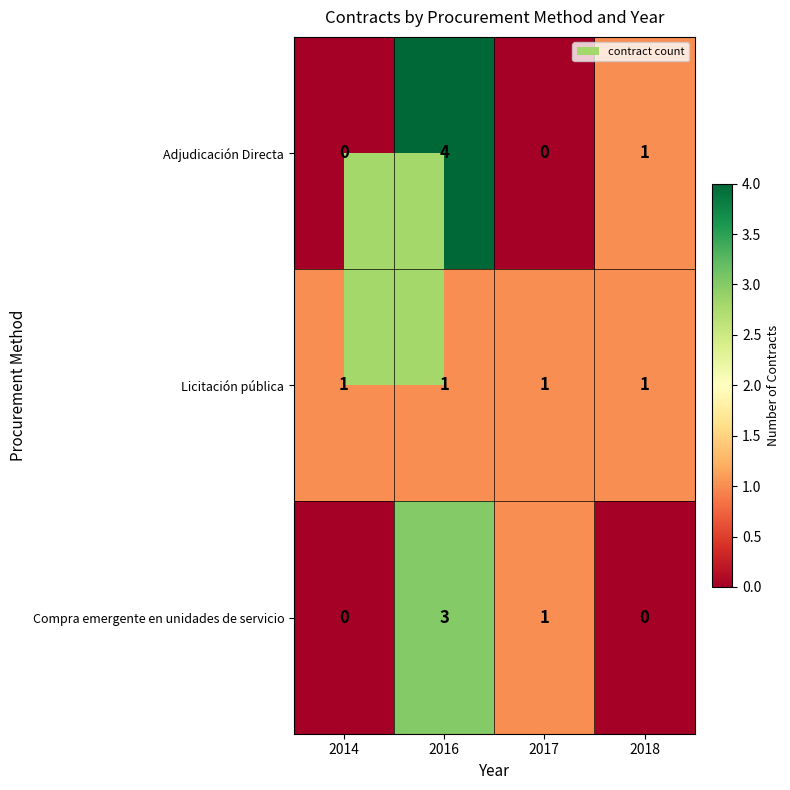

At 2016, list the series in order from smallest to largest.

Licitación pública, Compra emergente en unidades de servicio, Adjudicación Directa